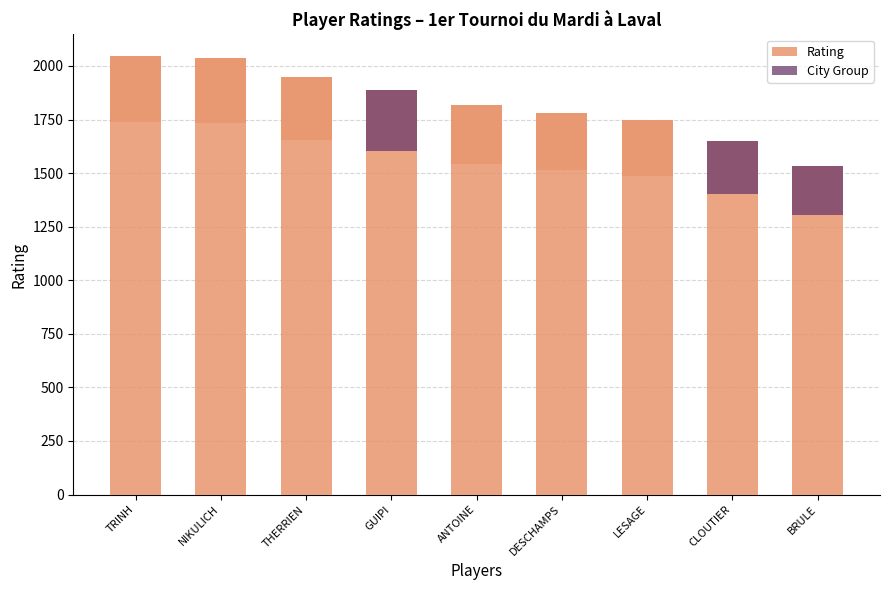

Rank the series at NIKULICH from highest to lowest value.

Rating, City Group